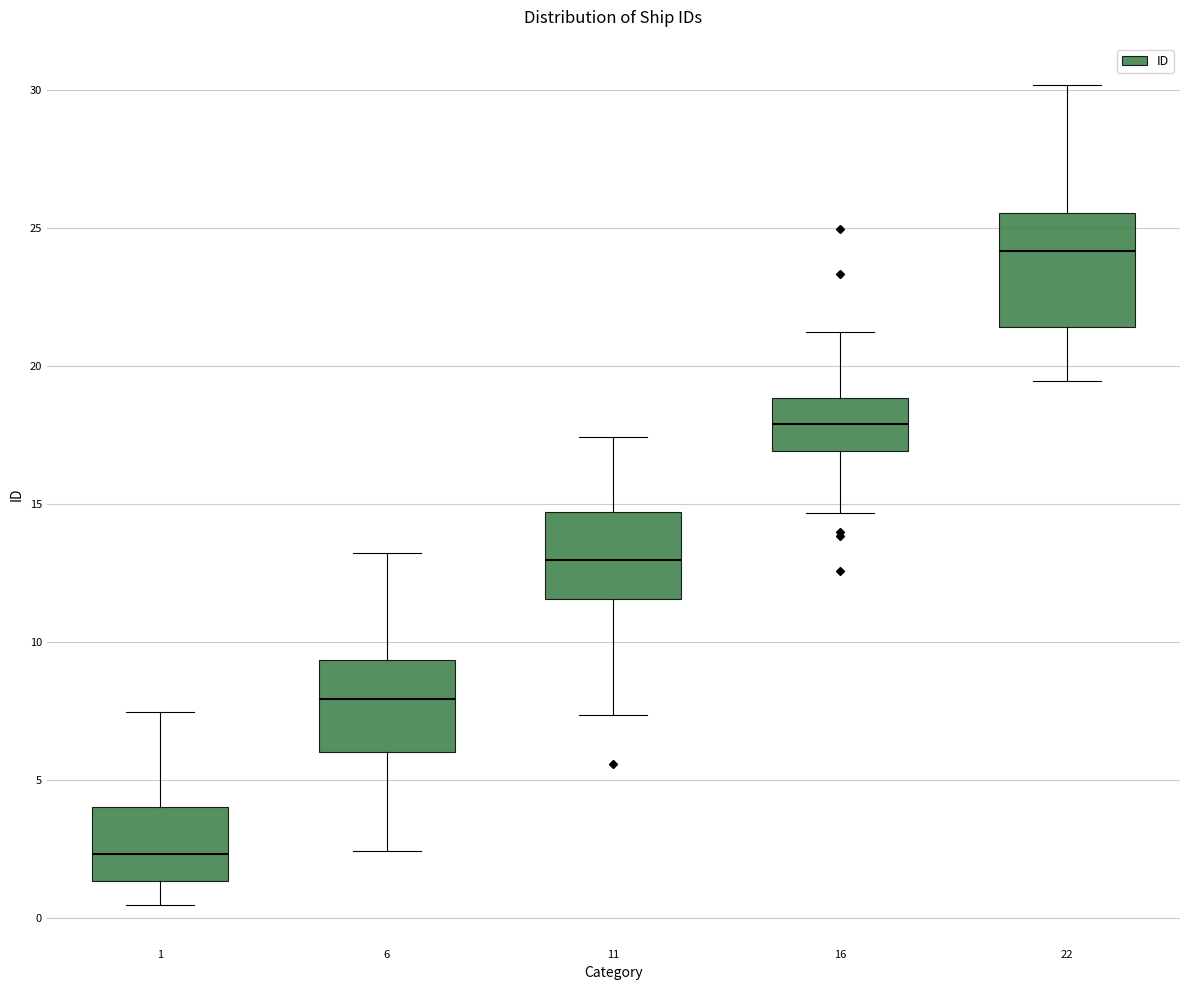

Which box's median line is the lowest?

1